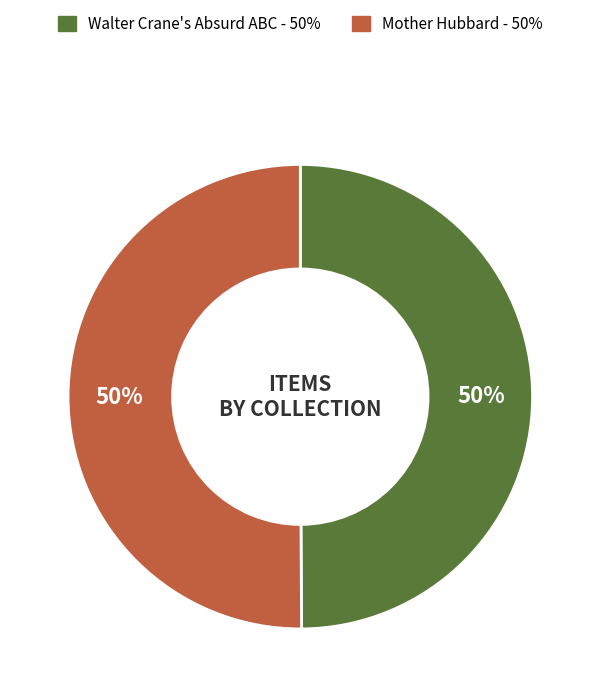

What is the ratio of the value at Mother Hubbard to the value at Walter Crane's Absurd ABC?

1.0